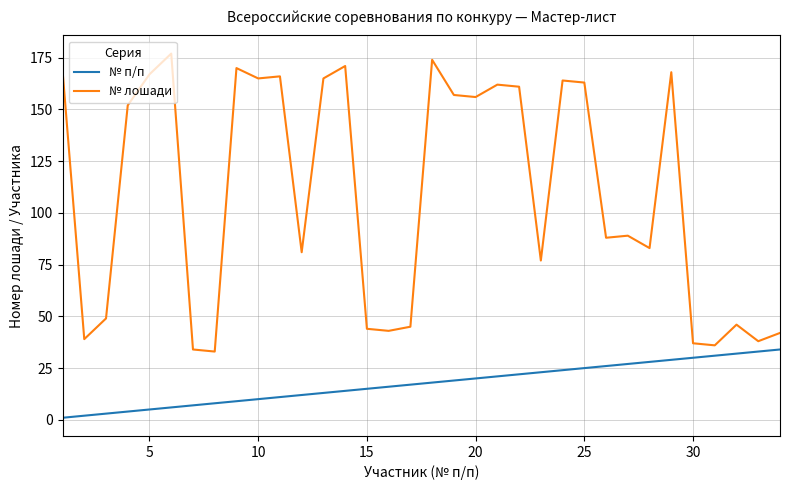

True or false: № лошади and № п/п intersect in this chart.

False